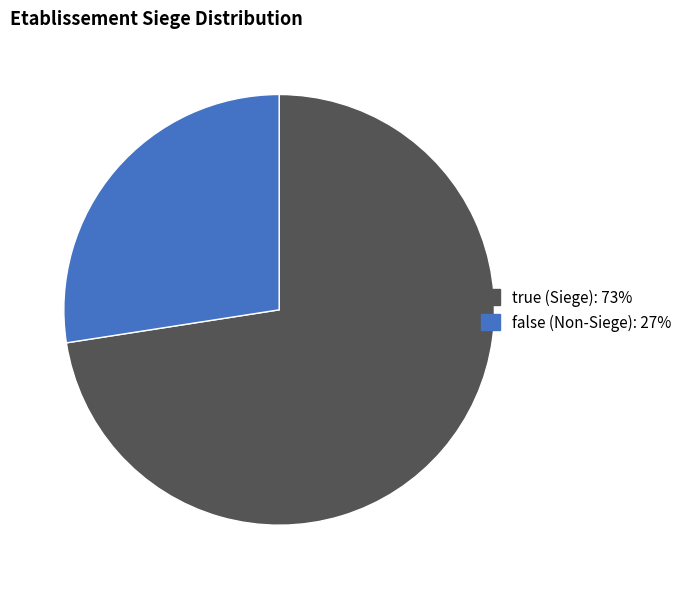

Is the sum of true (Siege): 73% and false (Non-Siege): 27% greater than half?

Yes